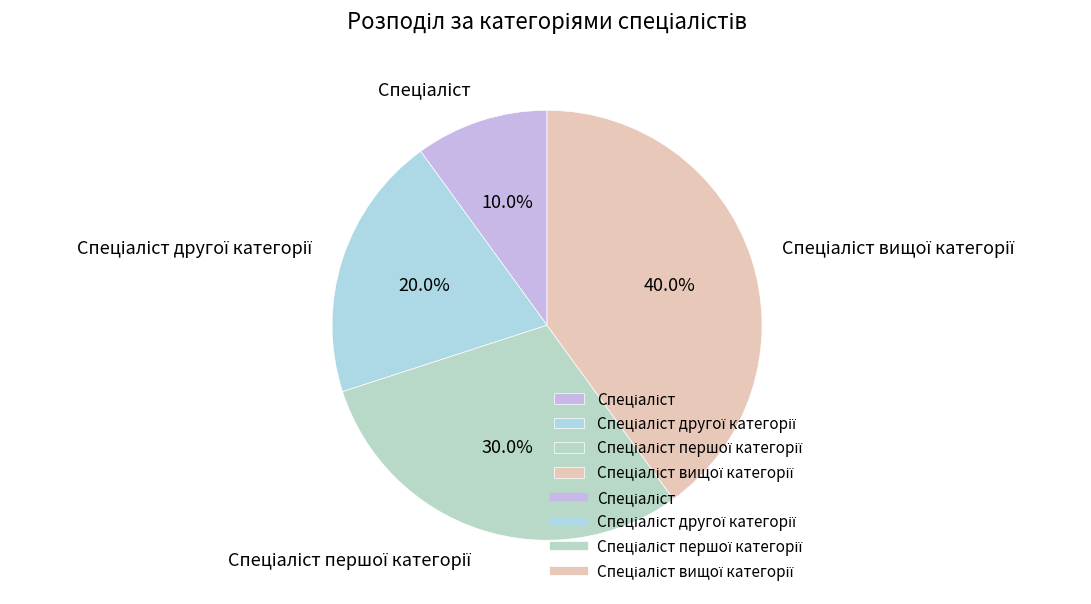

Does any single category account for the majority?

No